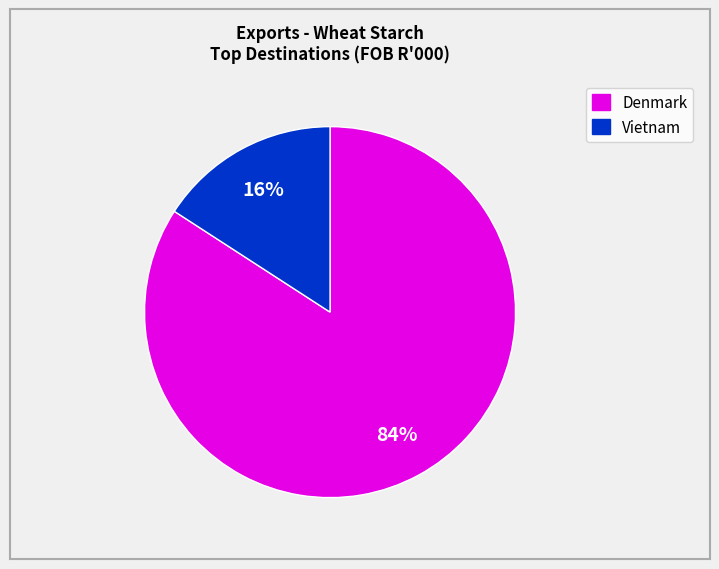

Is there any slice that represents more than half of the pie?

Yes